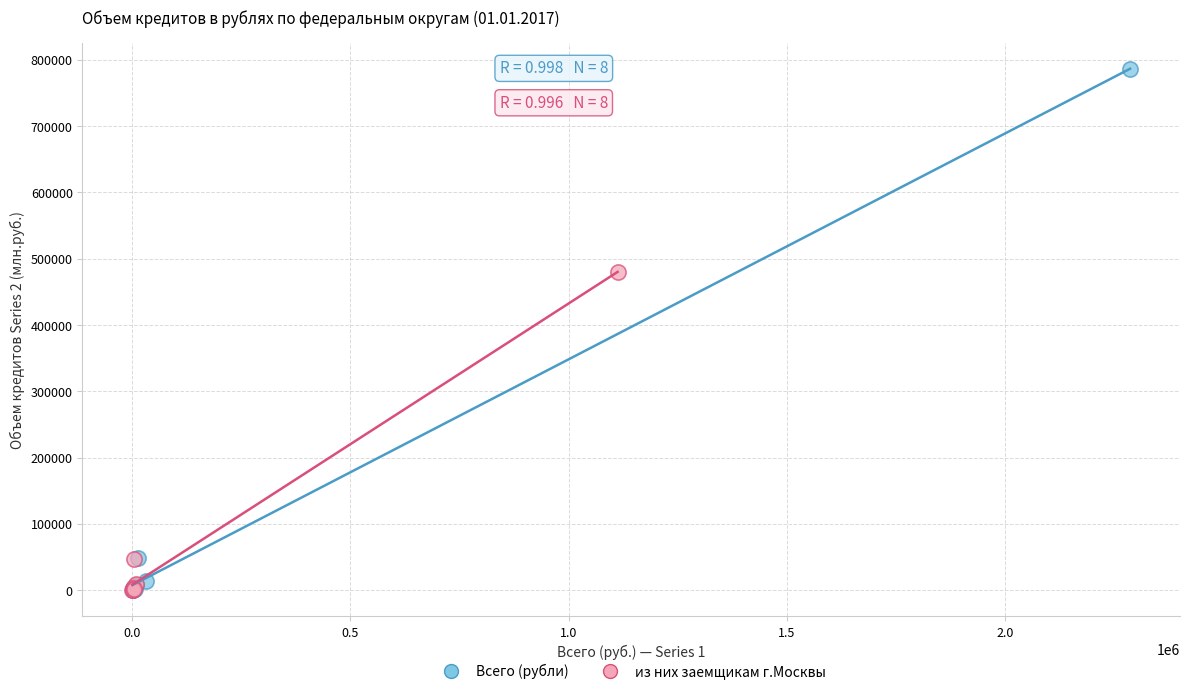

What are all the series names shown in the legend?

Всего (рубли), из них заемщикам г.Москвы